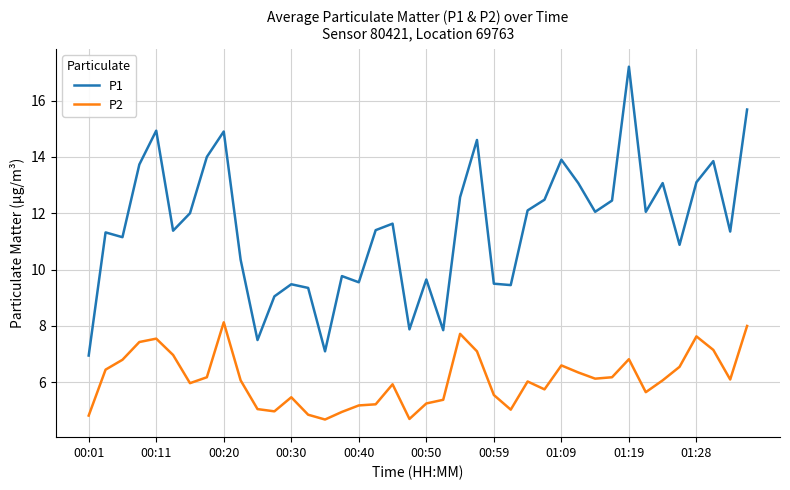

What is the maximum value for P1?

17.2